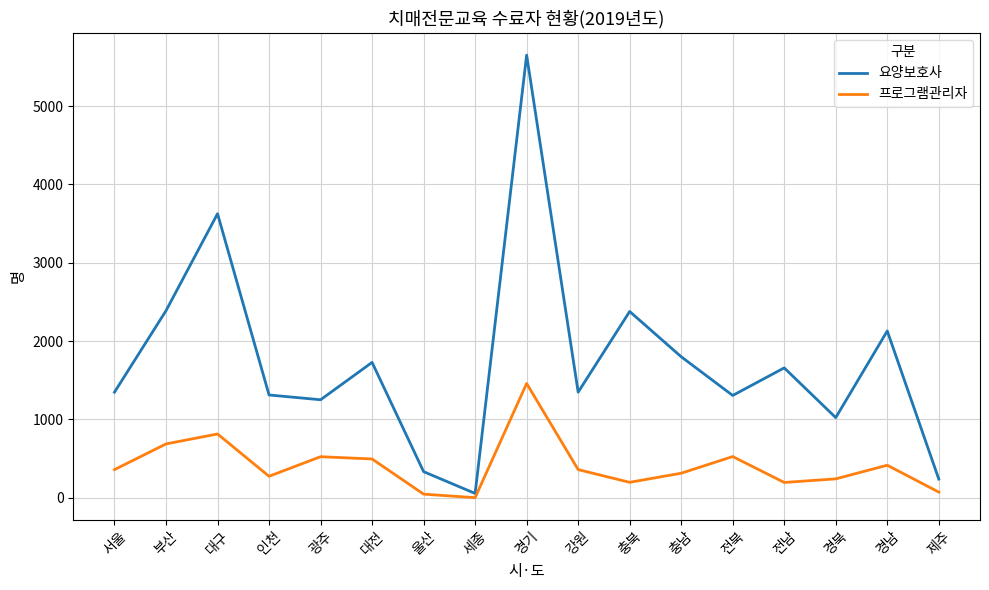

Between 서울 and 부산, which series saw the biggest shift?

요양보호사